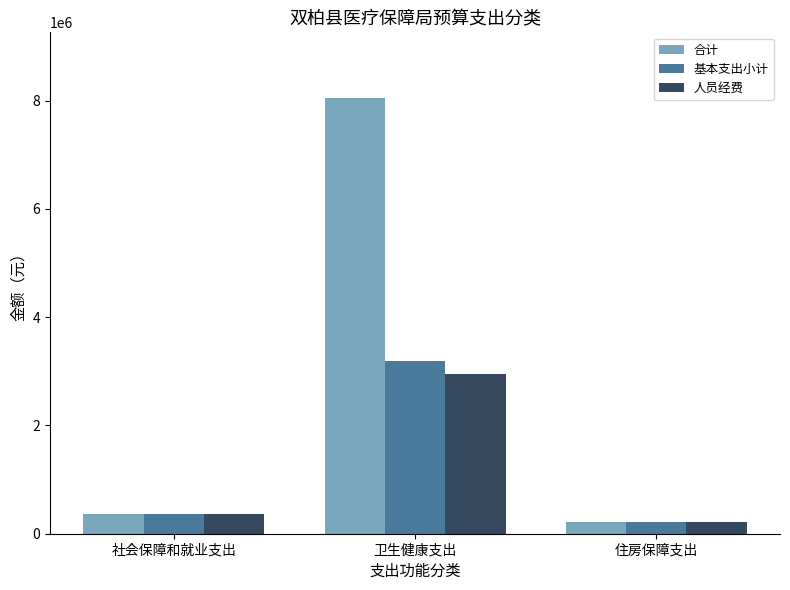

Where does the 人员经费 series first go above 360872?

社会保障和就业支出